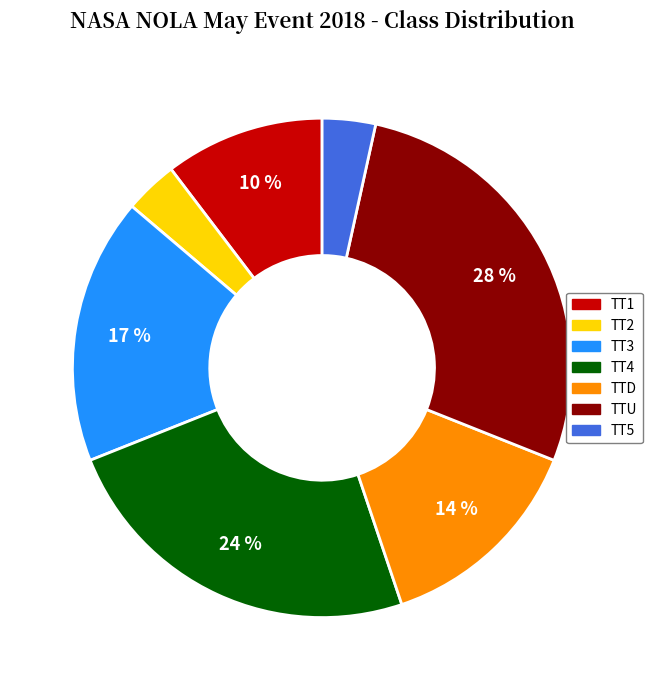

Is there a majority slice in this chart?

No